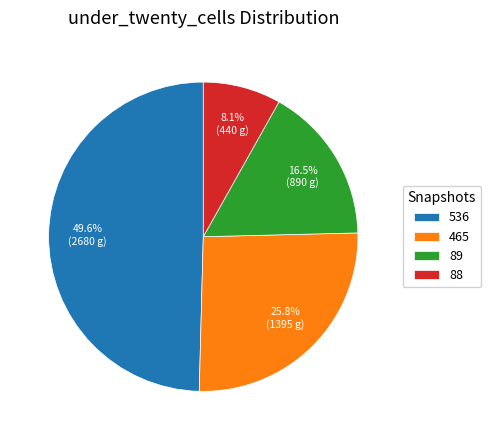

Which category has the smallest portion of the pie?

88